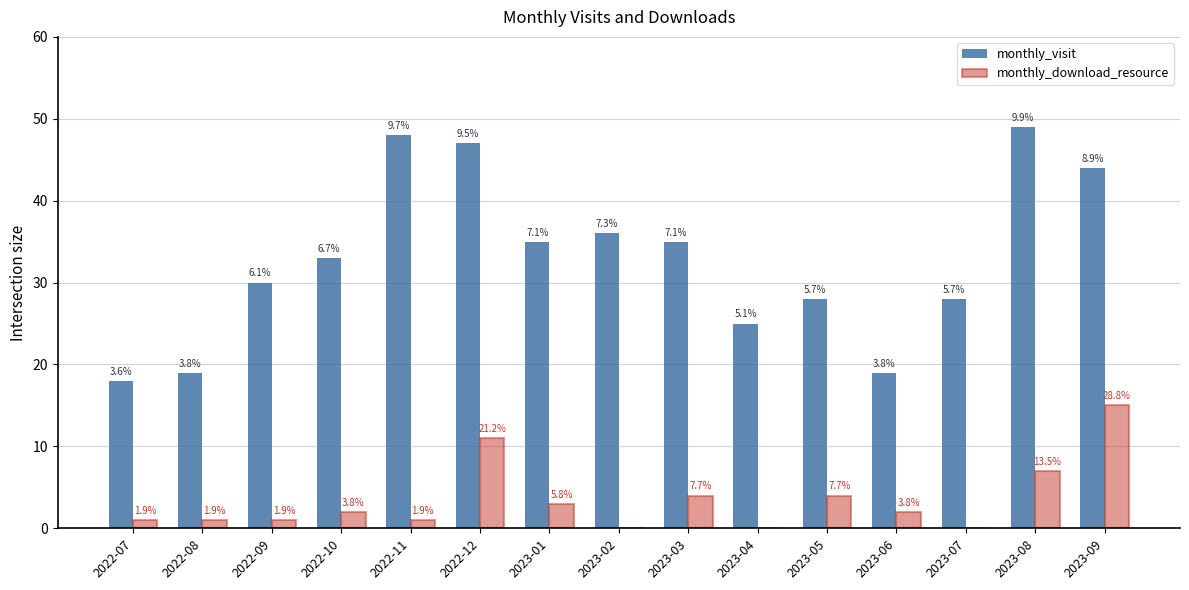

What is the label of the 14th bar from the left?

2023-08